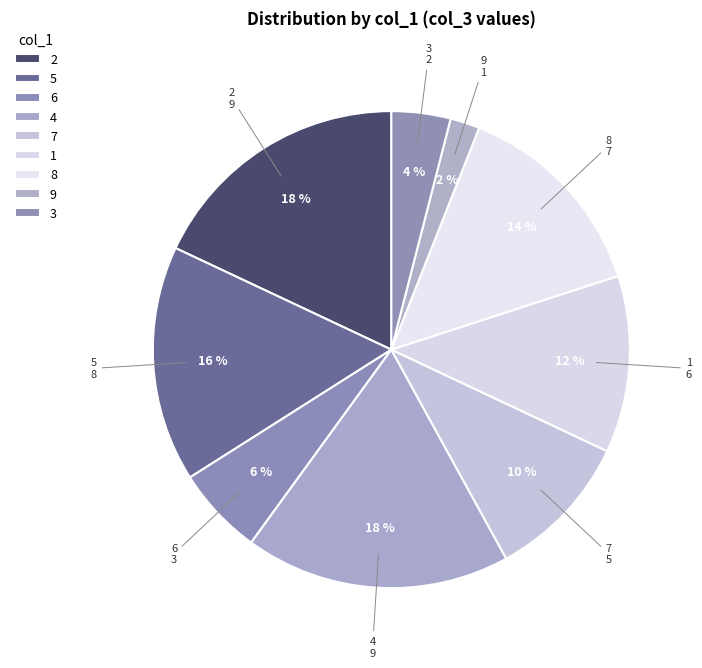

How many segments does this pie chart have?

9